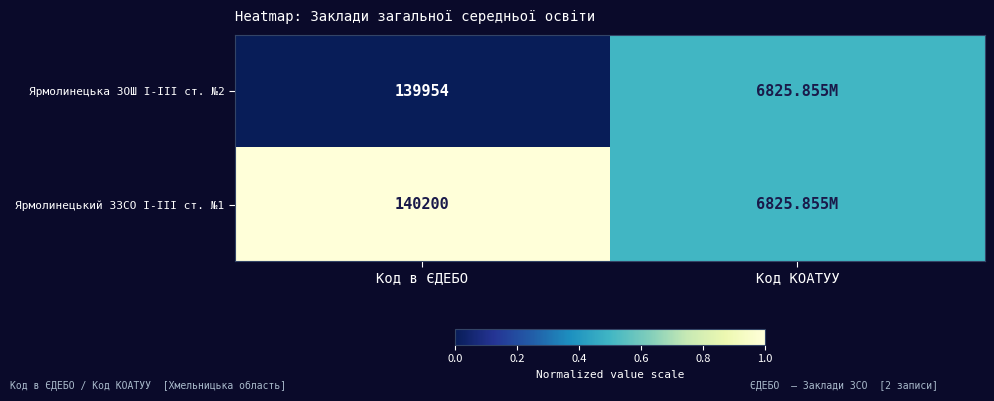

Is the value of Ярмолинецька ЗОШ І-ІІІ ст. №2 at Код в ЄДЕБО greater than the value of Ярмолинецький ЗЗСО І-ІІІ ст. №1 at Код в ЄДЕБО?

No